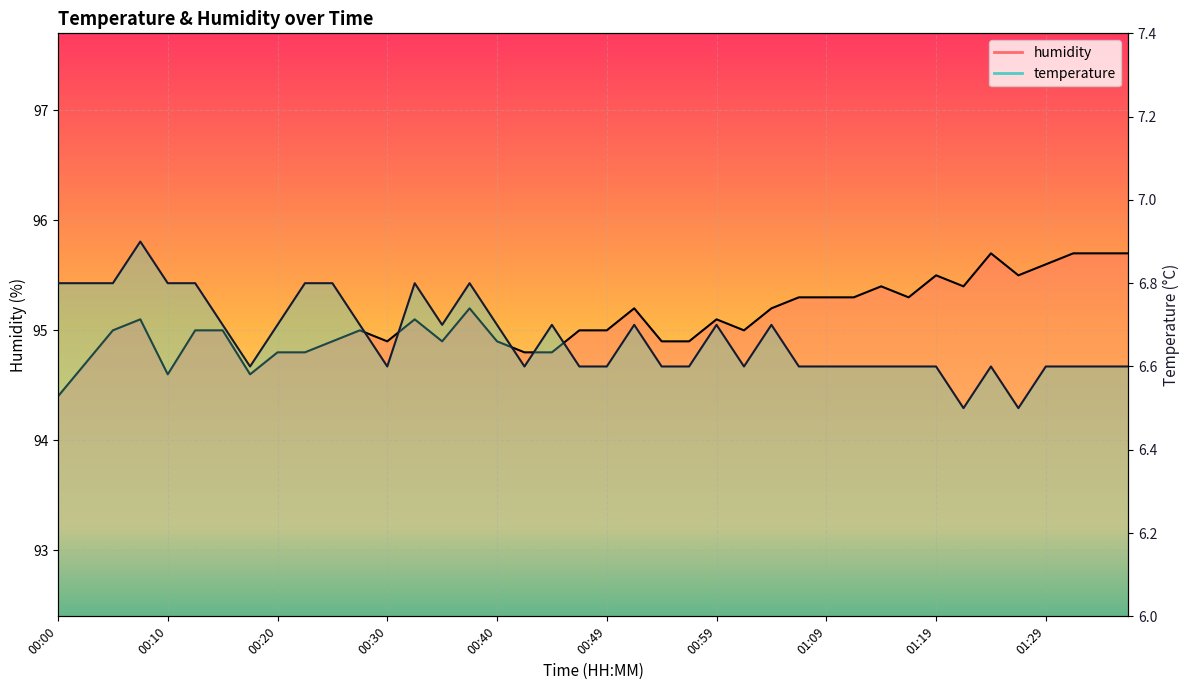

Which category has the highest value across all series?

01:24